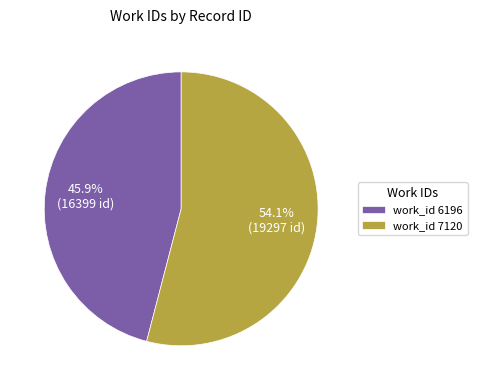

Which slice is the largest?

work_id 7120